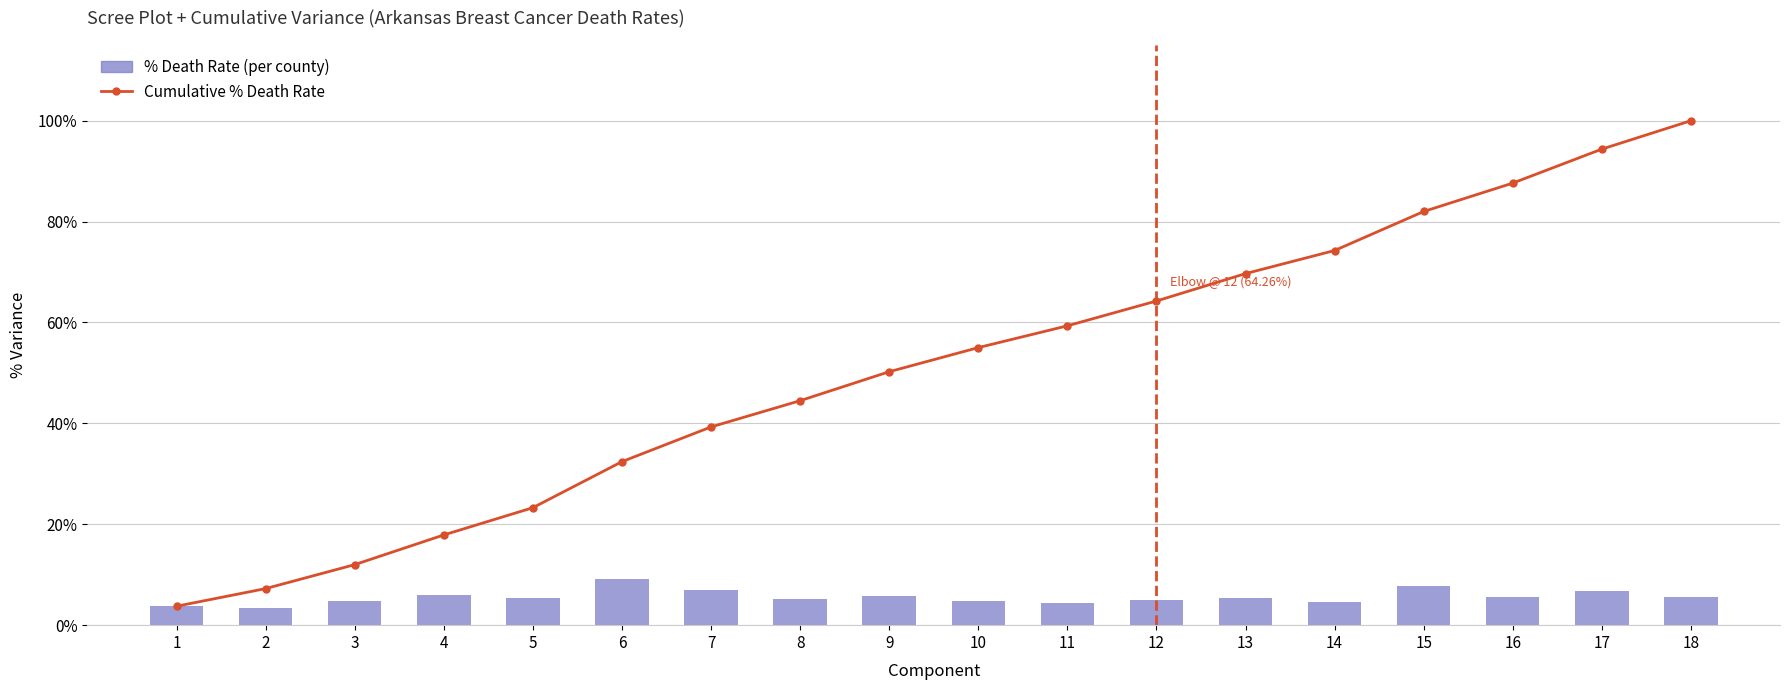

At which label does Death Rate % (per county) reach its minimum?

2